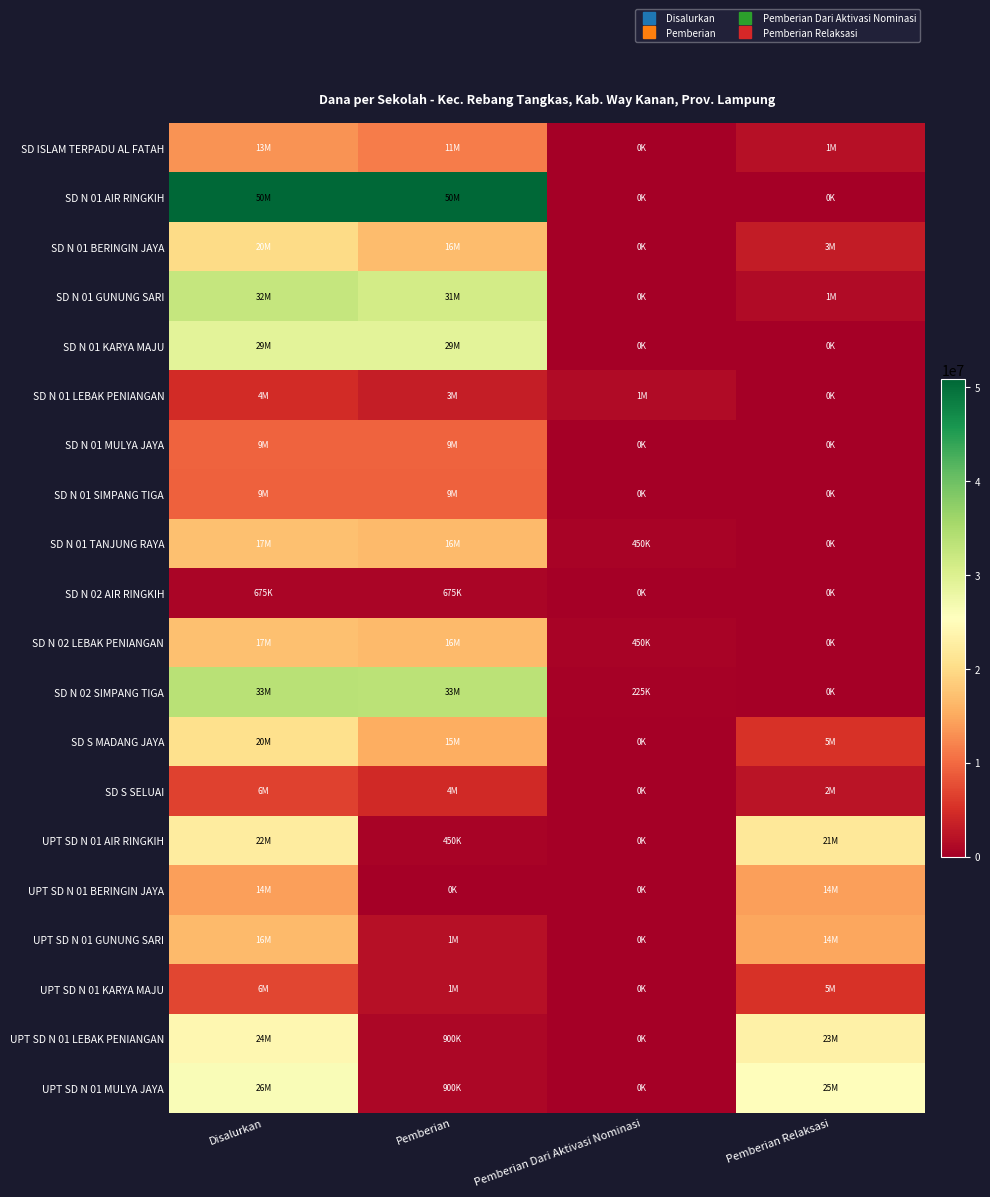

What is the difference between the highest and lowest values at Disalurkan?

50175000